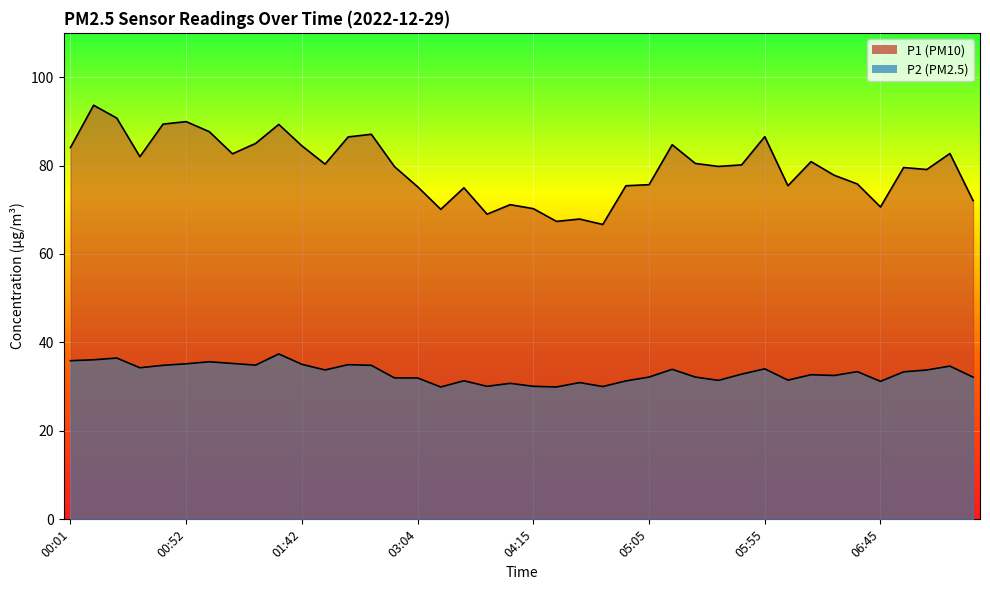

What is the minimum value for P1?

66.7